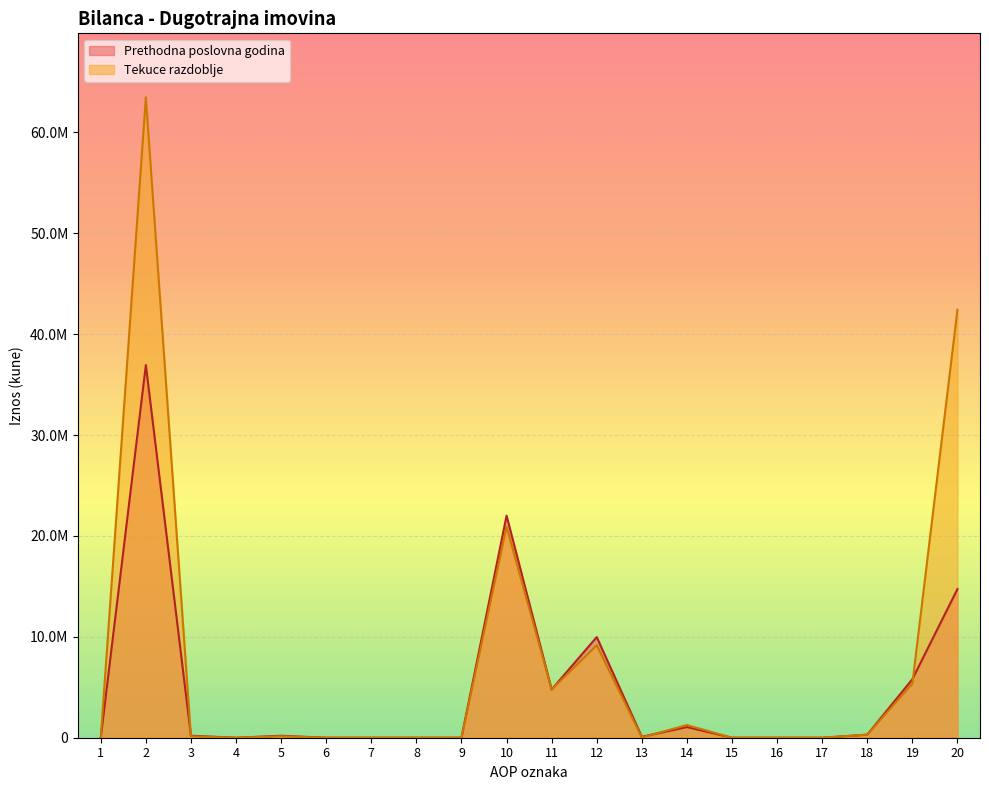

How many values in the Prethodna poslovna godina series exceed 193962?

8